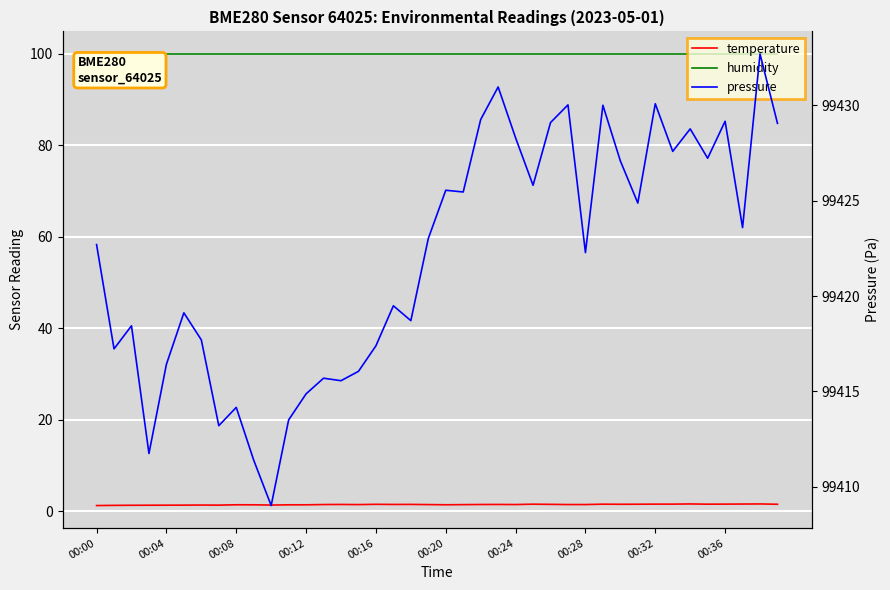

Count the number of categories in the chart.

40